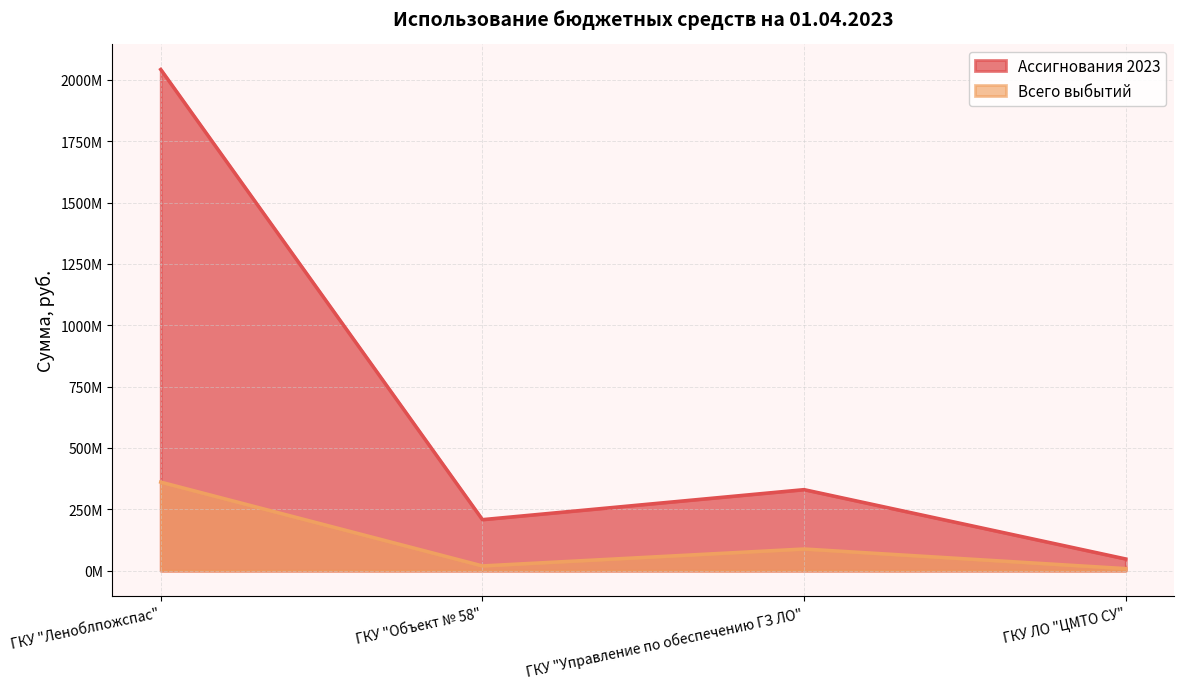

What is the greatest value displayed?

2042000861.0